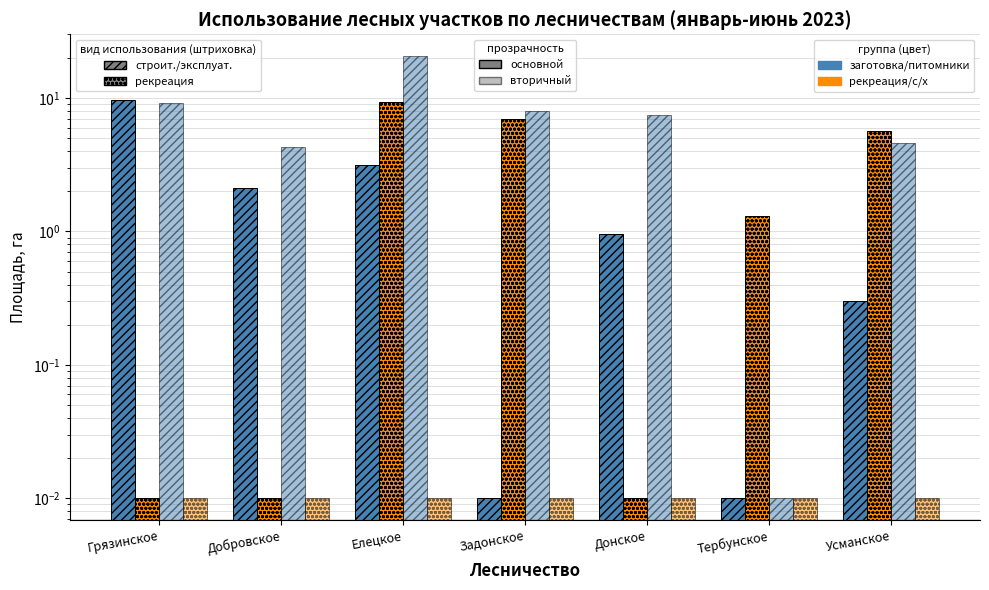

Which series has the largest range (max minus min)?

создание лесных питомников